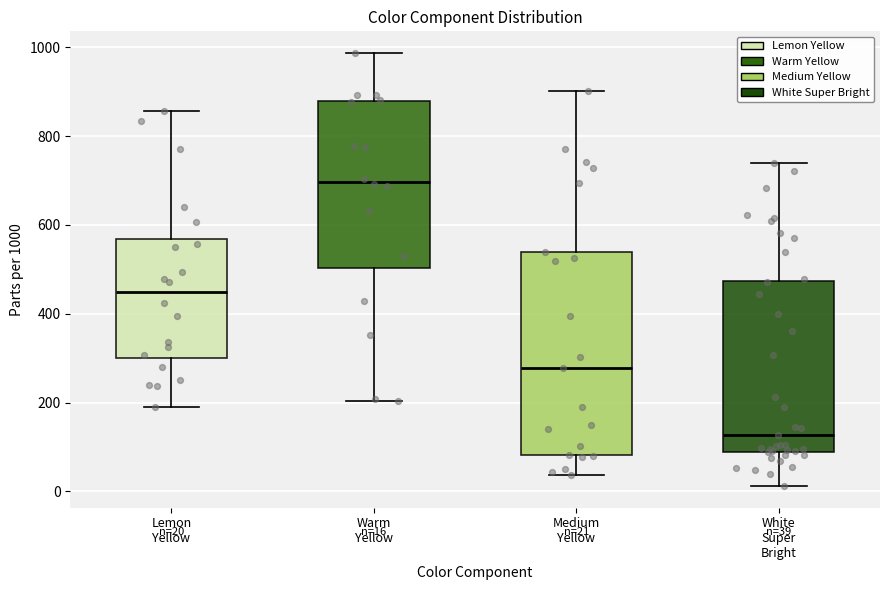

Which box's median line is the lowest?

White Super Bright